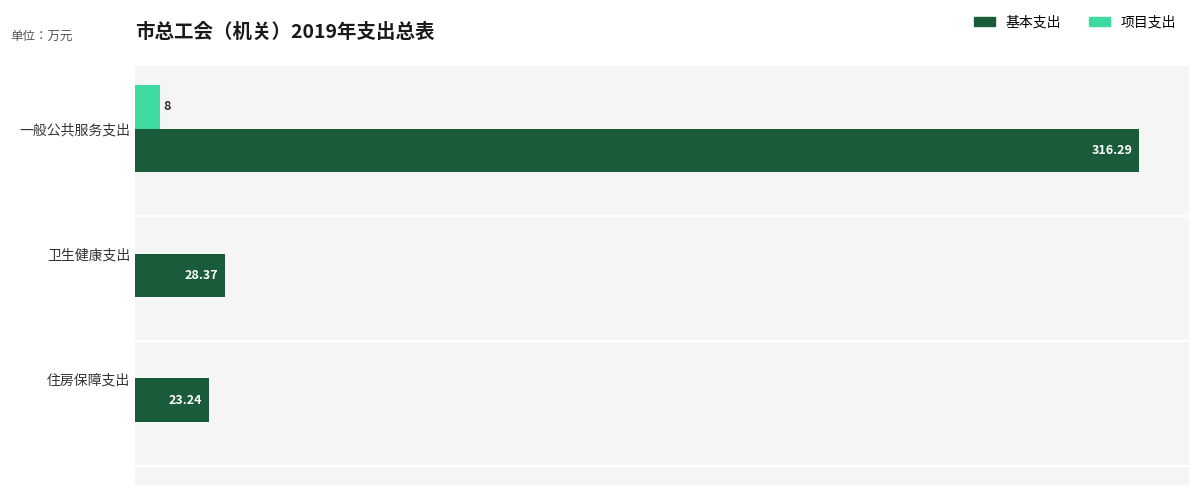

Is the value of 基本支出 at 住房保障支出 greater than the value of 项目支出 at 卫生健康支出?

Yes